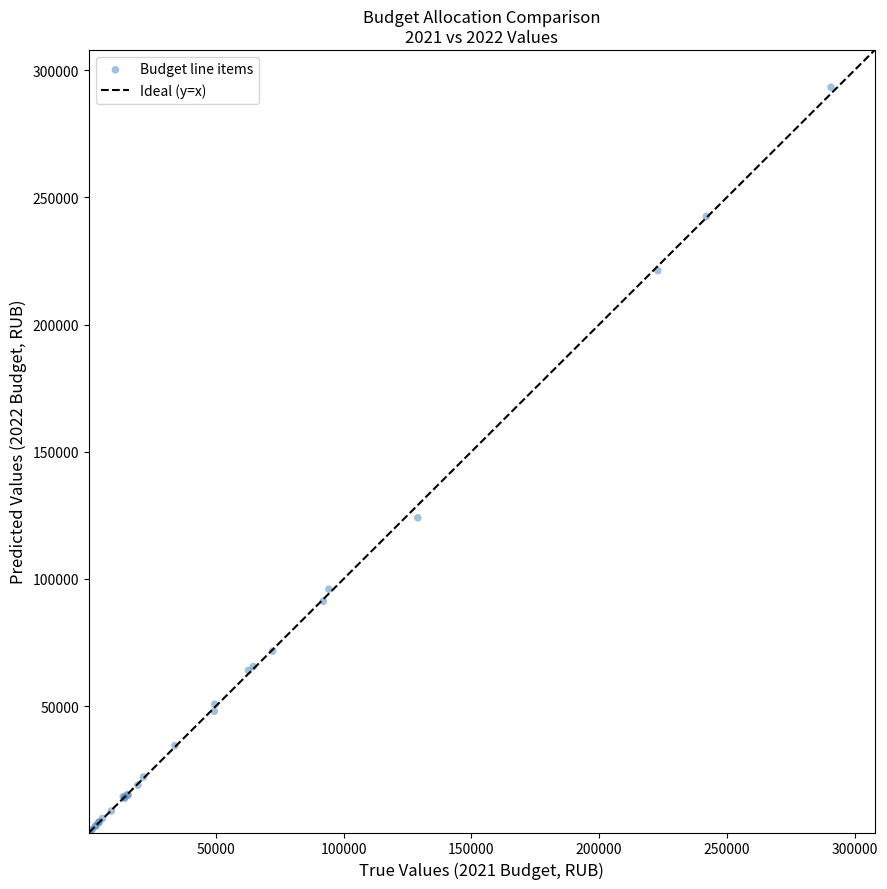

What Y value in the scatter plot is closest to 146797?

124000